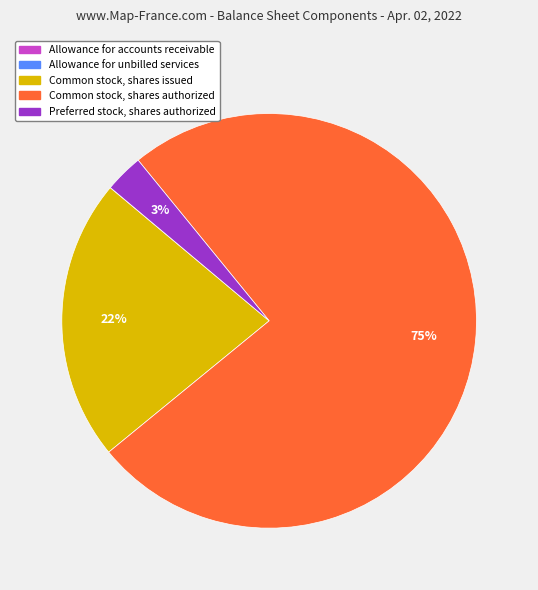

Which category has the biggest portion of the pie?

Common stock, shares authorized